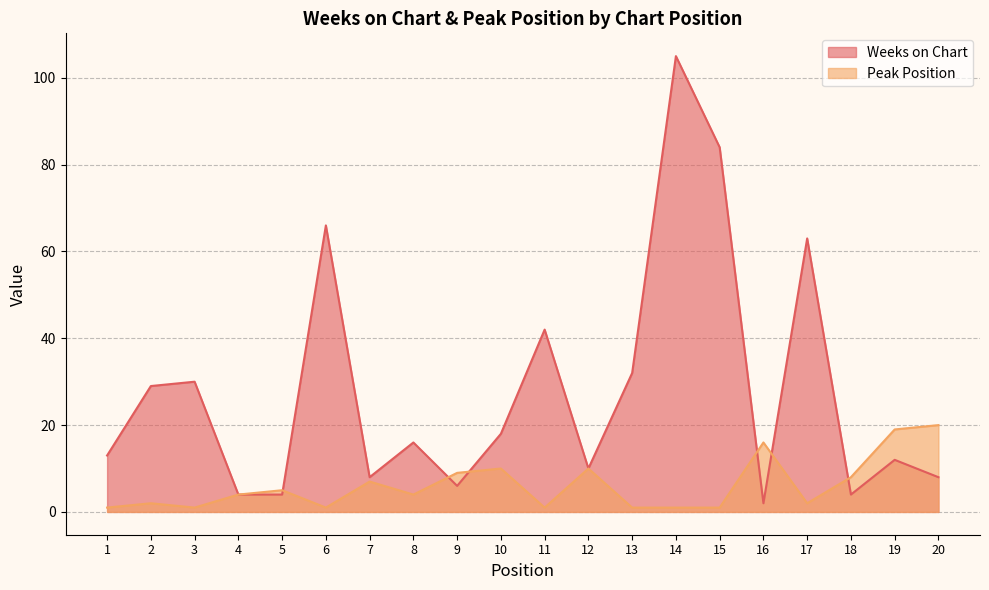

Which series has the largest range (max minus min)?

Weeks on Chart